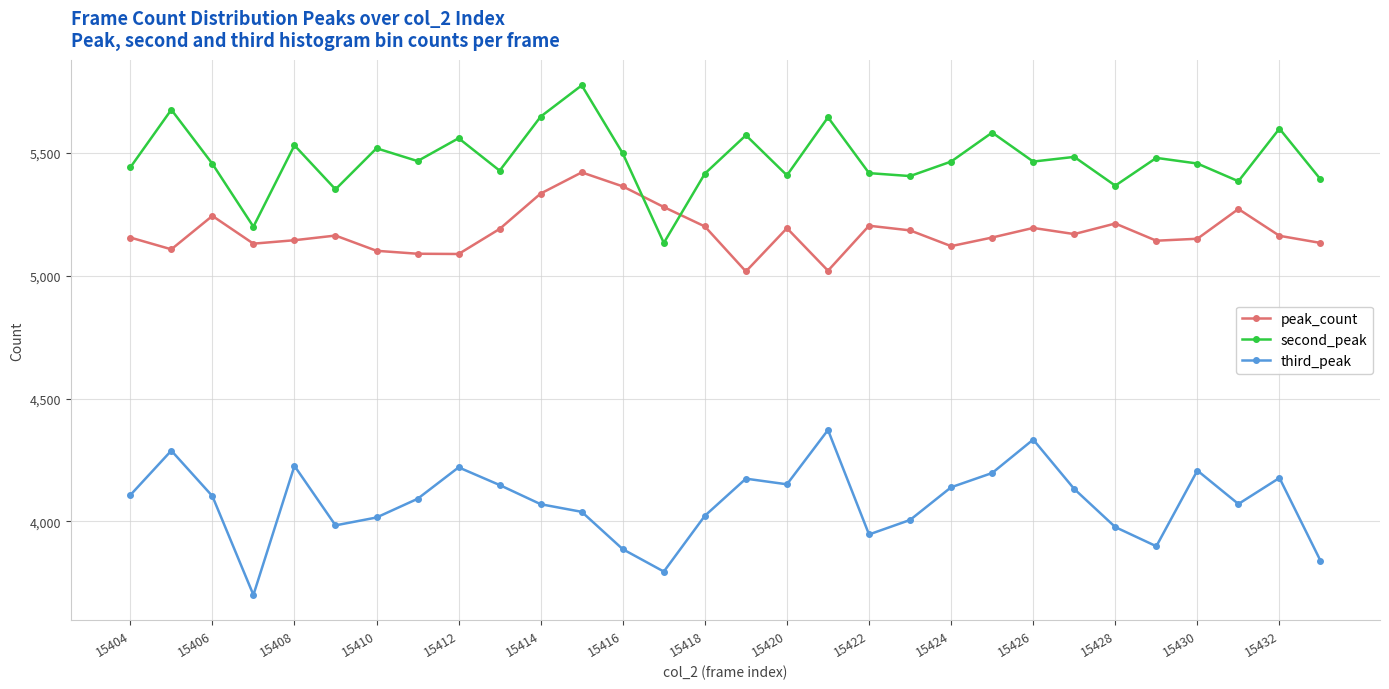

What is the difference between the maximum and minimum values in the peak_count series?

403